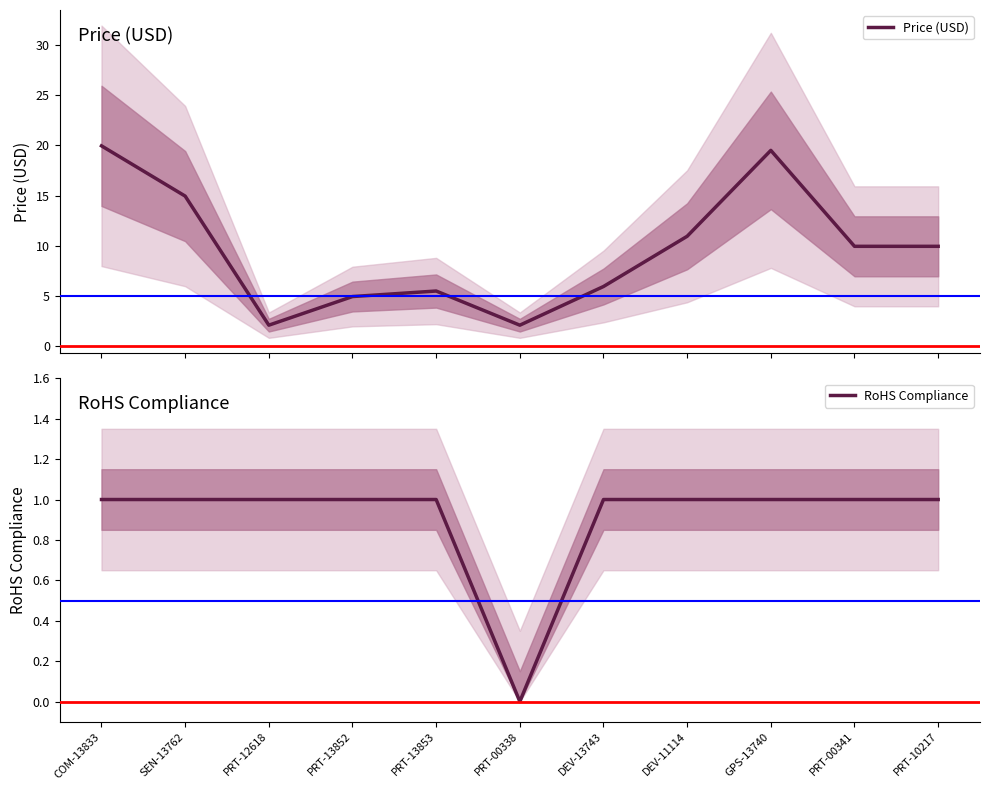

True or false: RoHS Compliance has a value of 1.0 at DEV-13743.

True